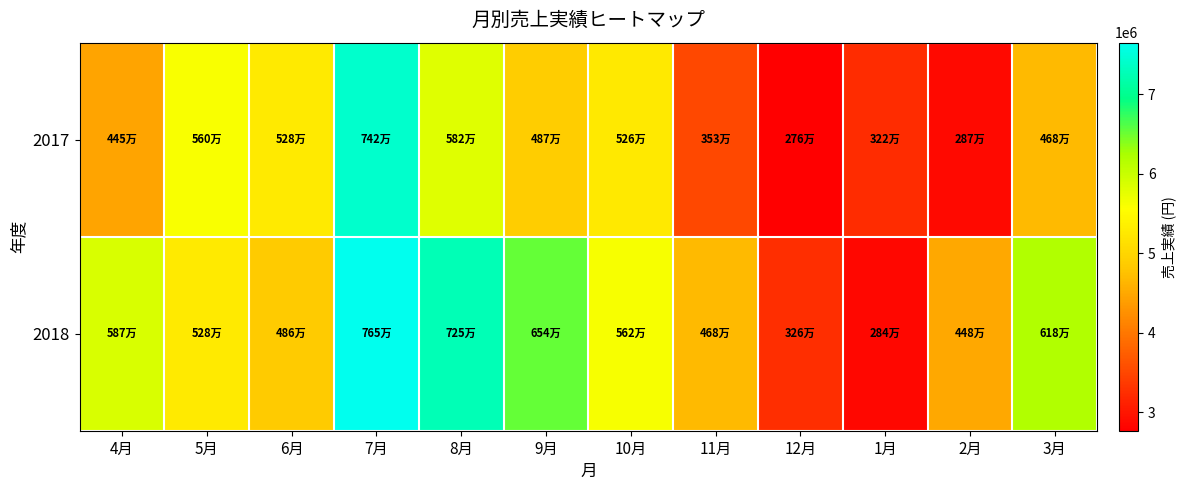

How many data points does each series have?

12